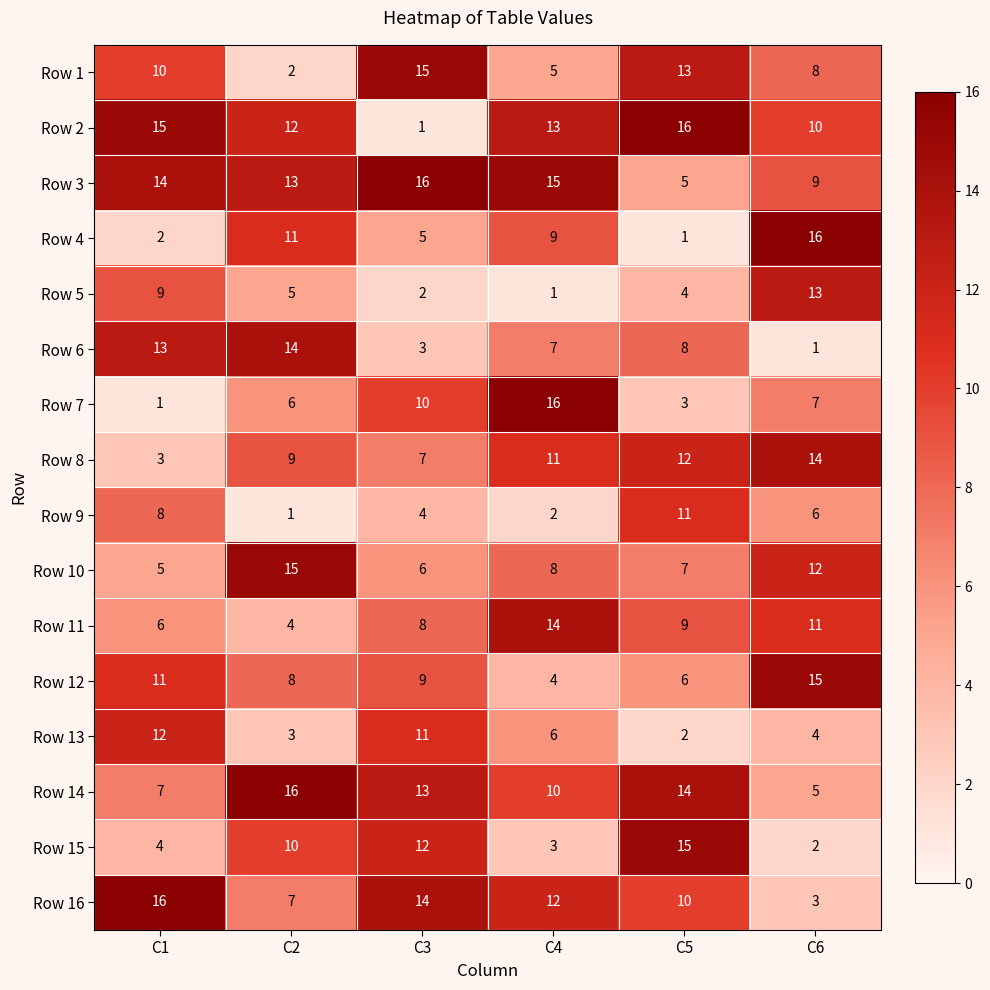

The value of Row 2 at C3 is 1. True or false?

True